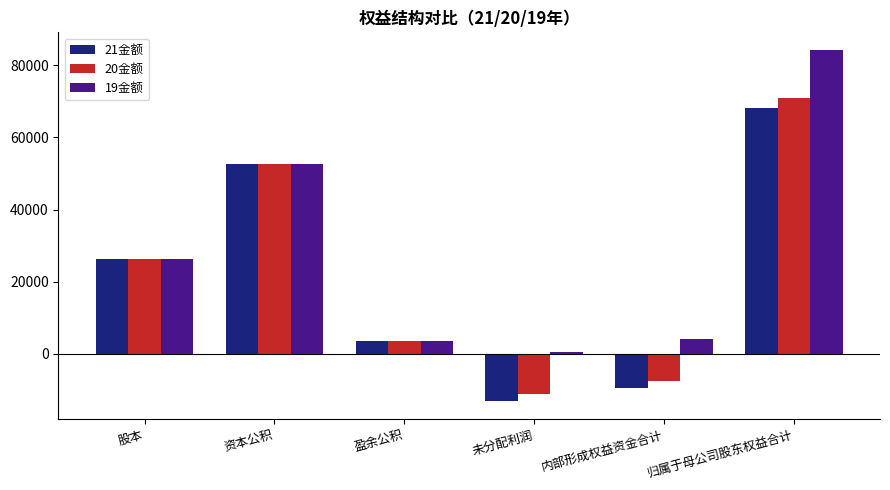

What is the label of the 3rd bar from the left?

盈余公积